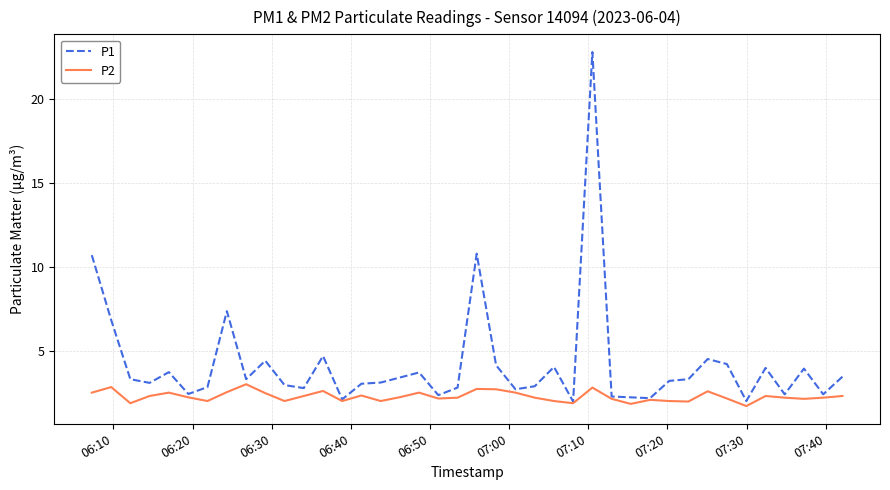

What is the lowest value of the P1 series?

2.0